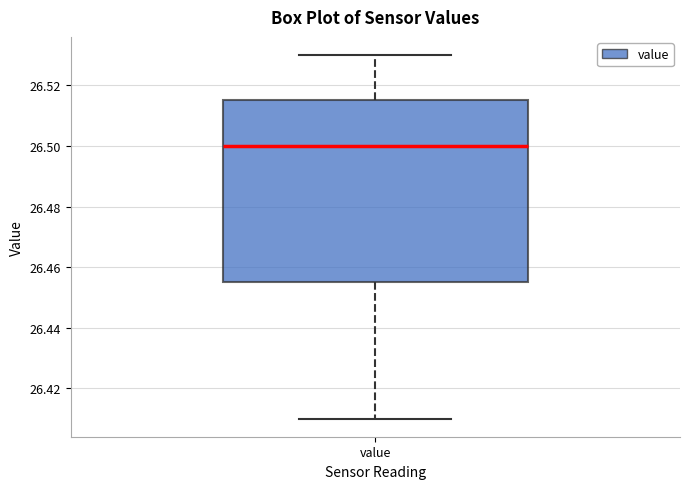

Where is the upper edge of the box for value on the y-axis? The values are not printed on the chart, so give them approximately, as read against the axis.

26.516